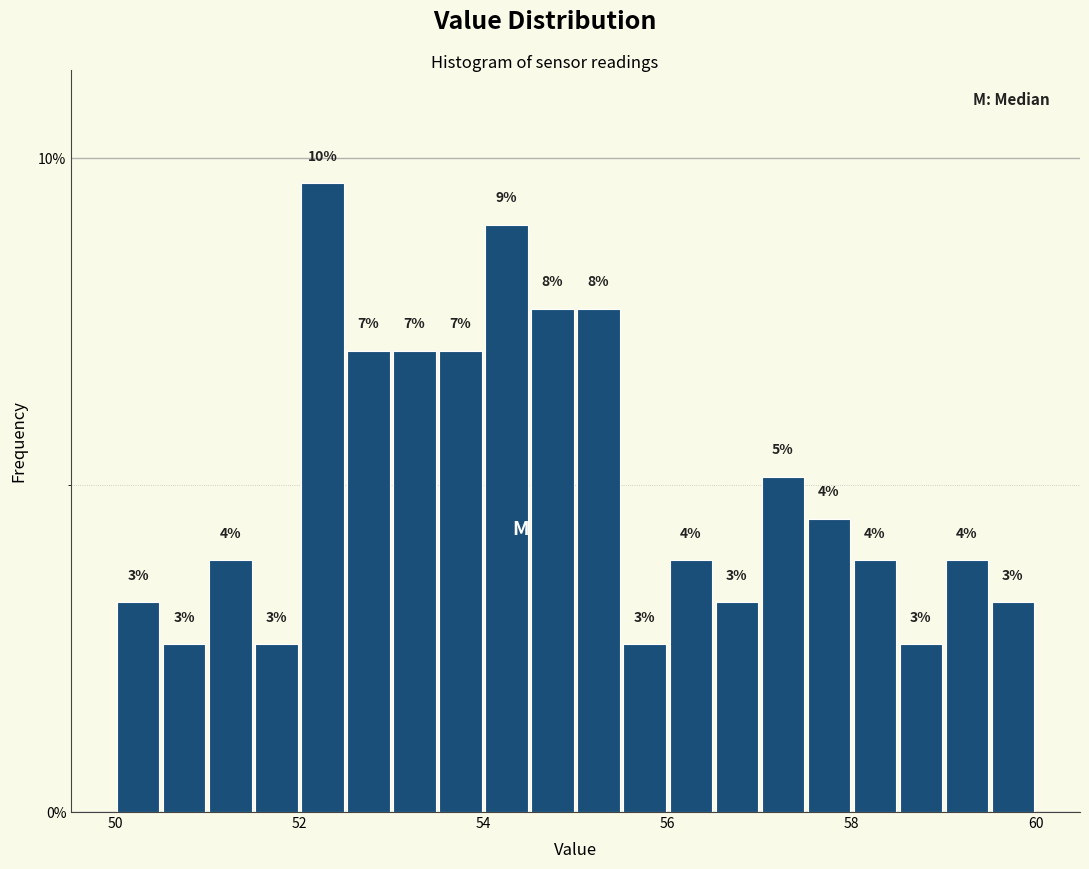

Around what value on the x-axis is the tallest bar? Give the approximate position of its centre, as read against the axis.

52.2